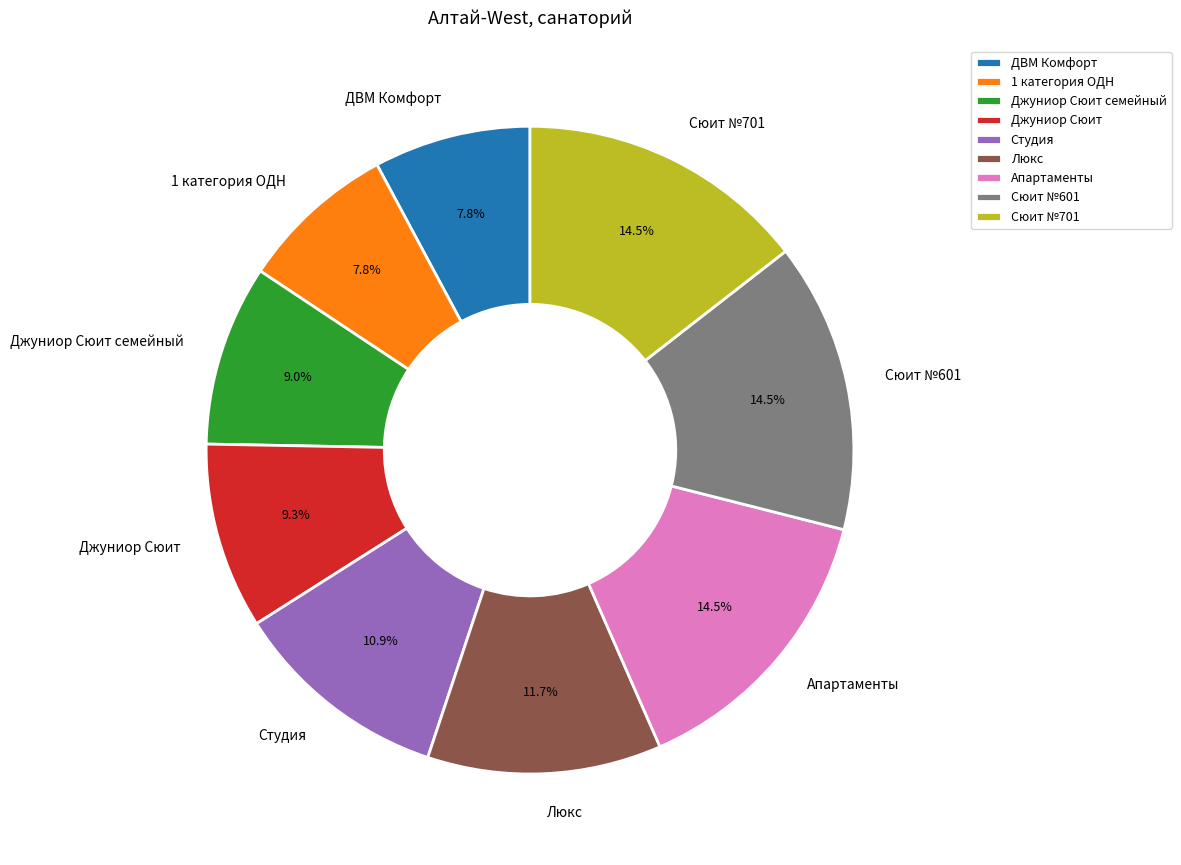

Is the sum of Апартаменты and Люкс greater than half?

No